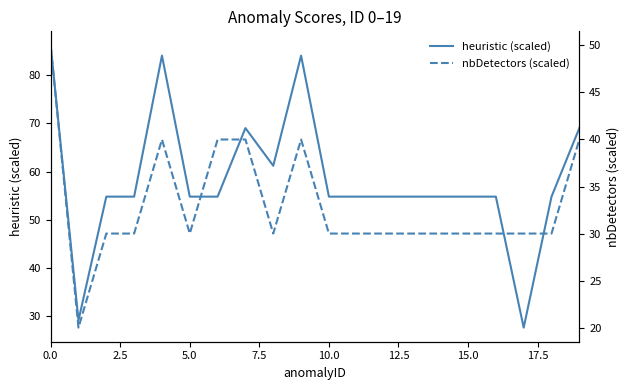

Which series changed the most between 9 and 15?

heuristic (scaled)